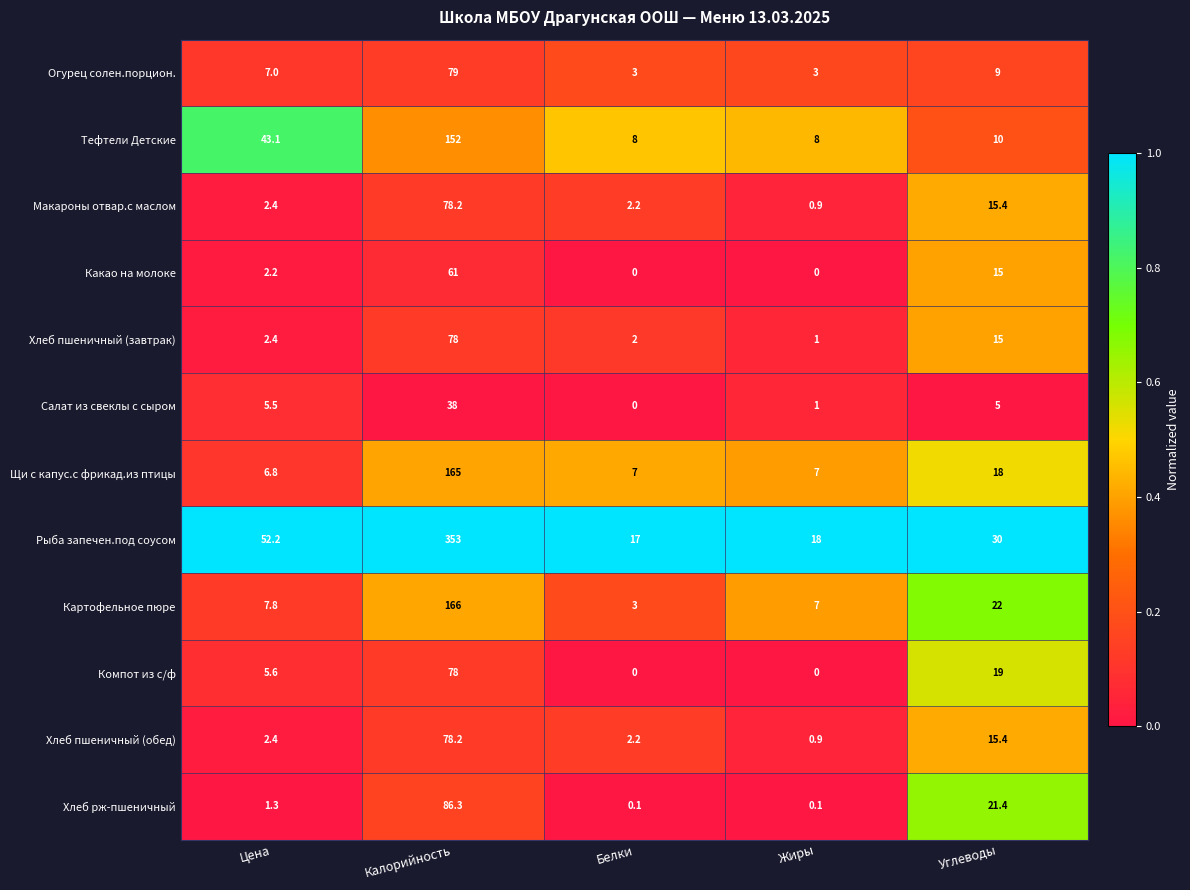

How many data points does each series have?

5